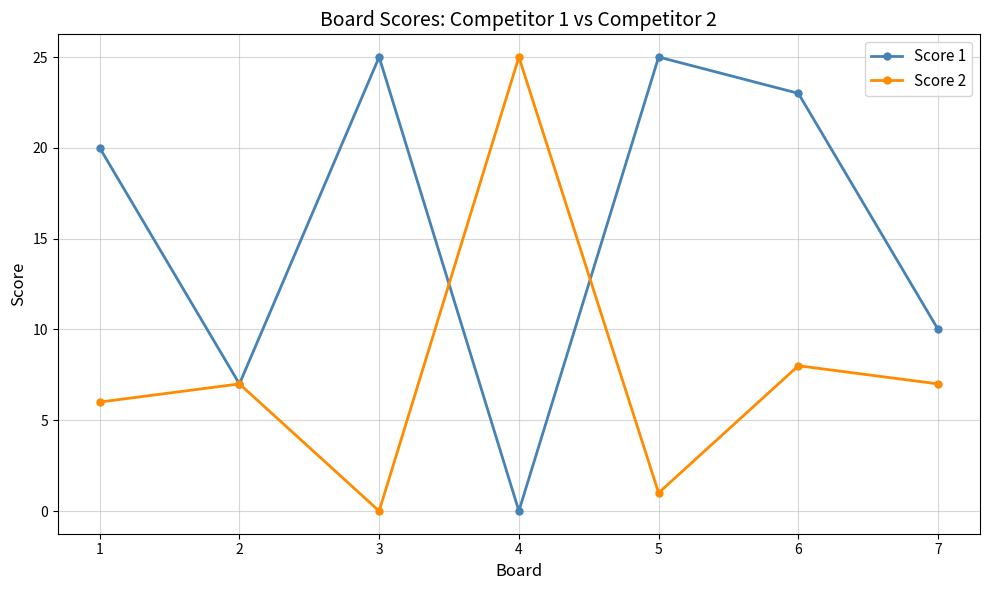

True or false: Score 2 has a value of 8 at 6.

True